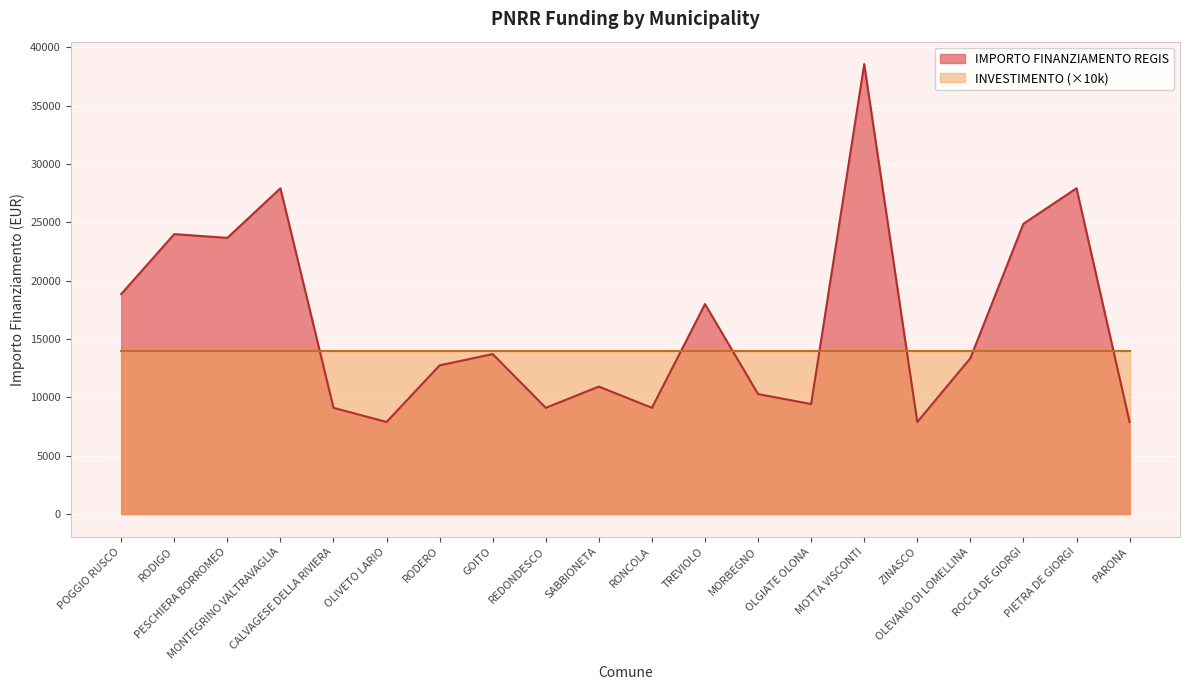

True or false: the data shows 9427 at OLGIATE OLONA.

True